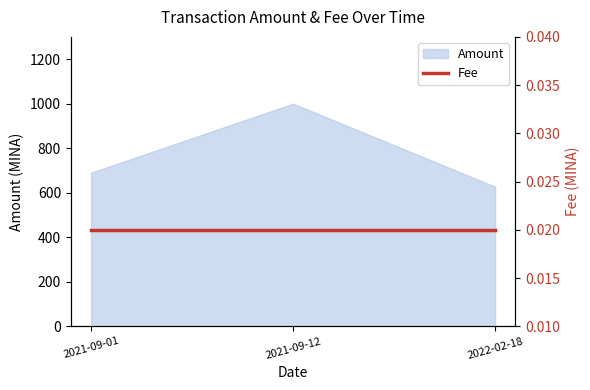

How many lines are shown in the chart?

1